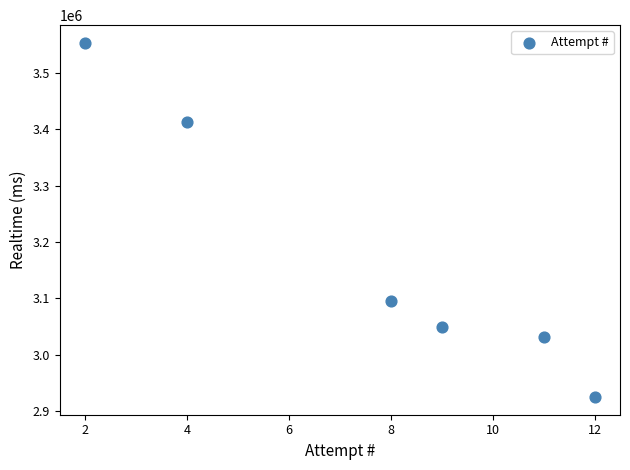

What is the range of X values (max minus min)?

10